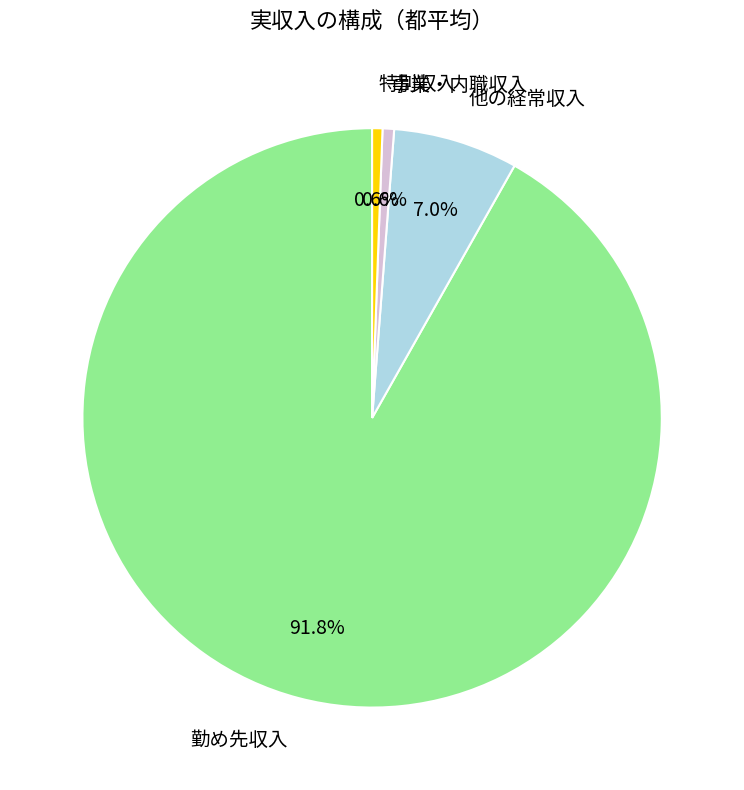

Which slice is the largest?

勤め先収入